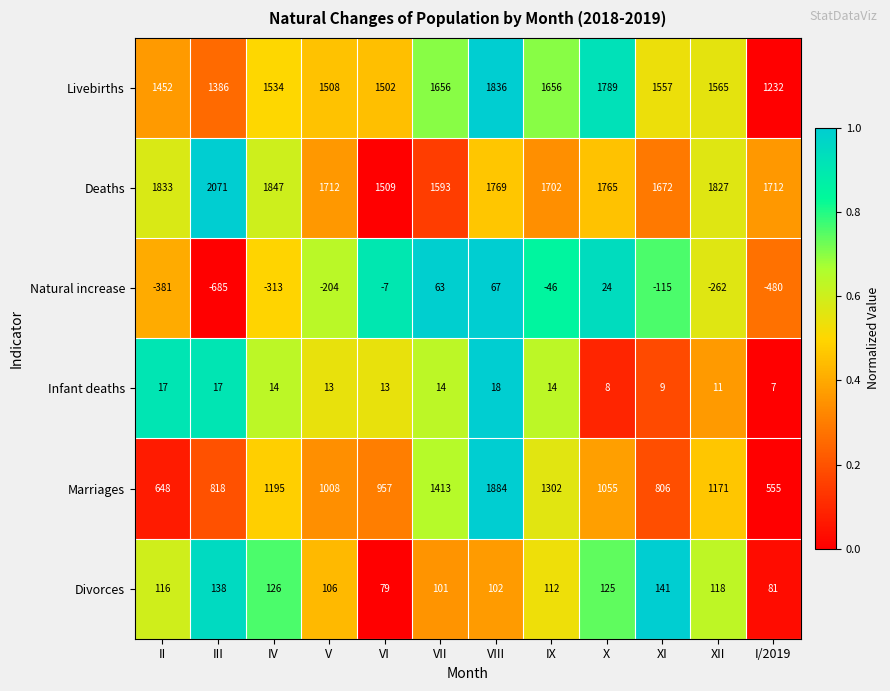

How many data points does each series have?

12